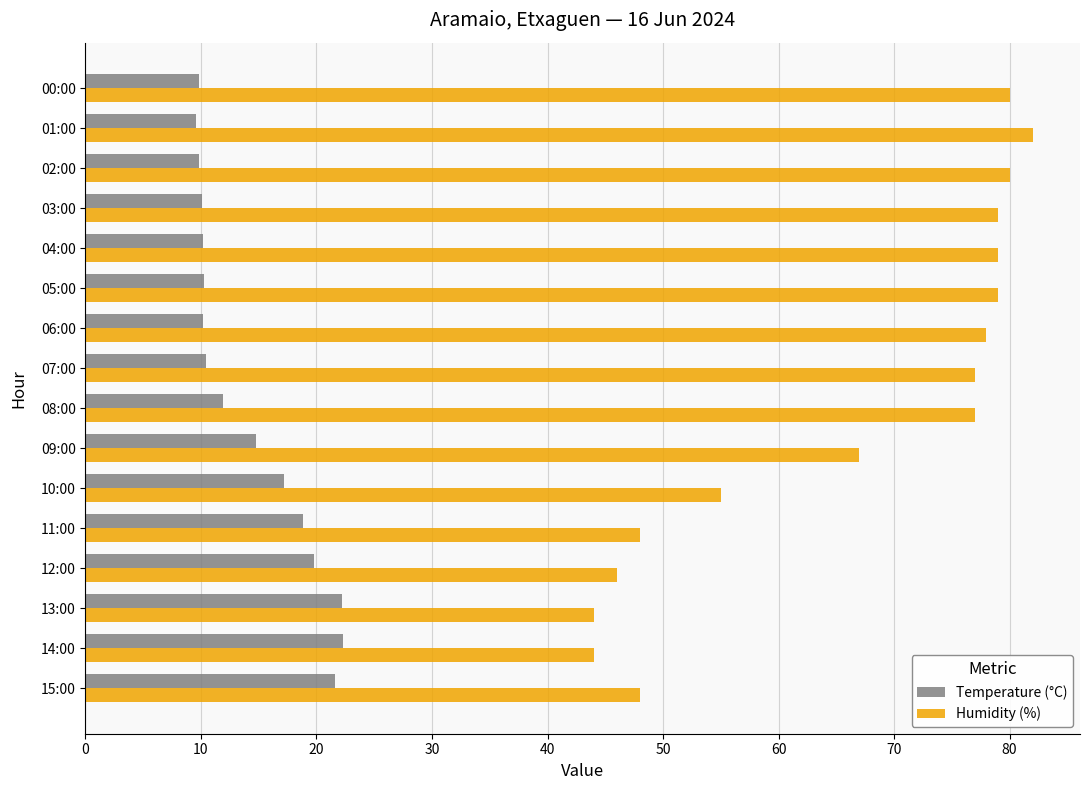

At which label is Humidity (%) closest to 63?

09:00